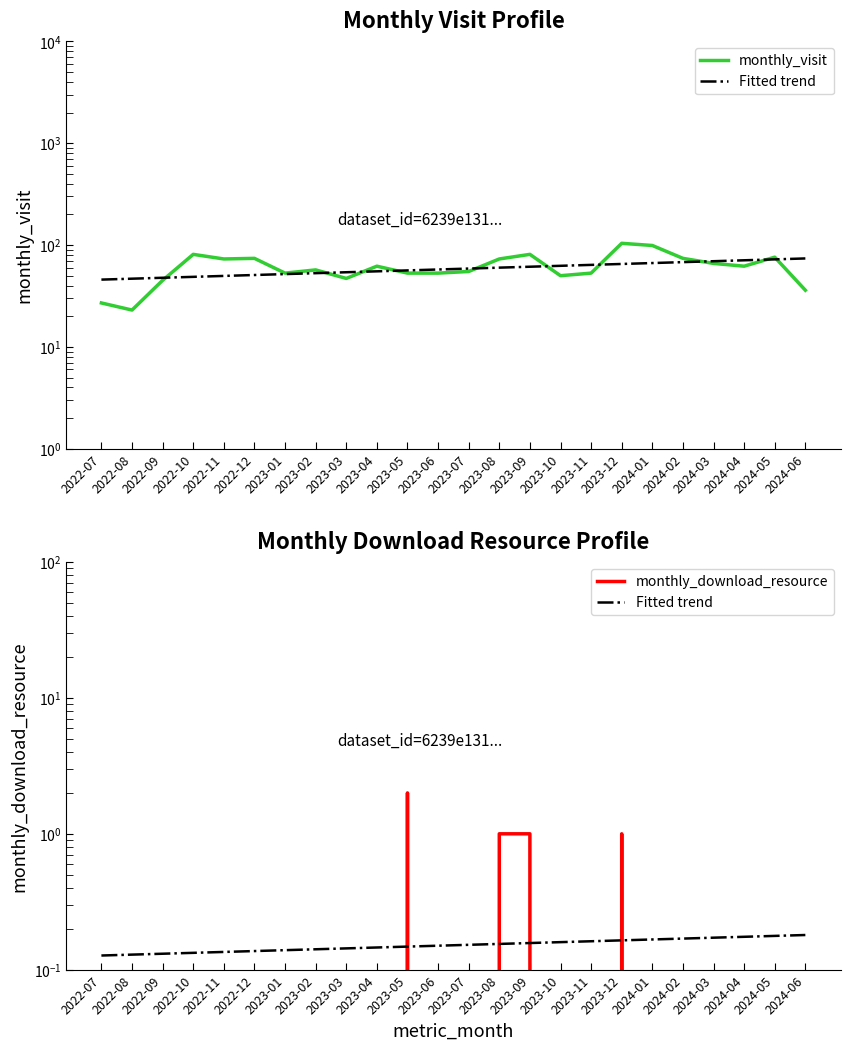

What are all the series names shown in the legend?

monthly_visit, Fitted trend, monthly_download_resource